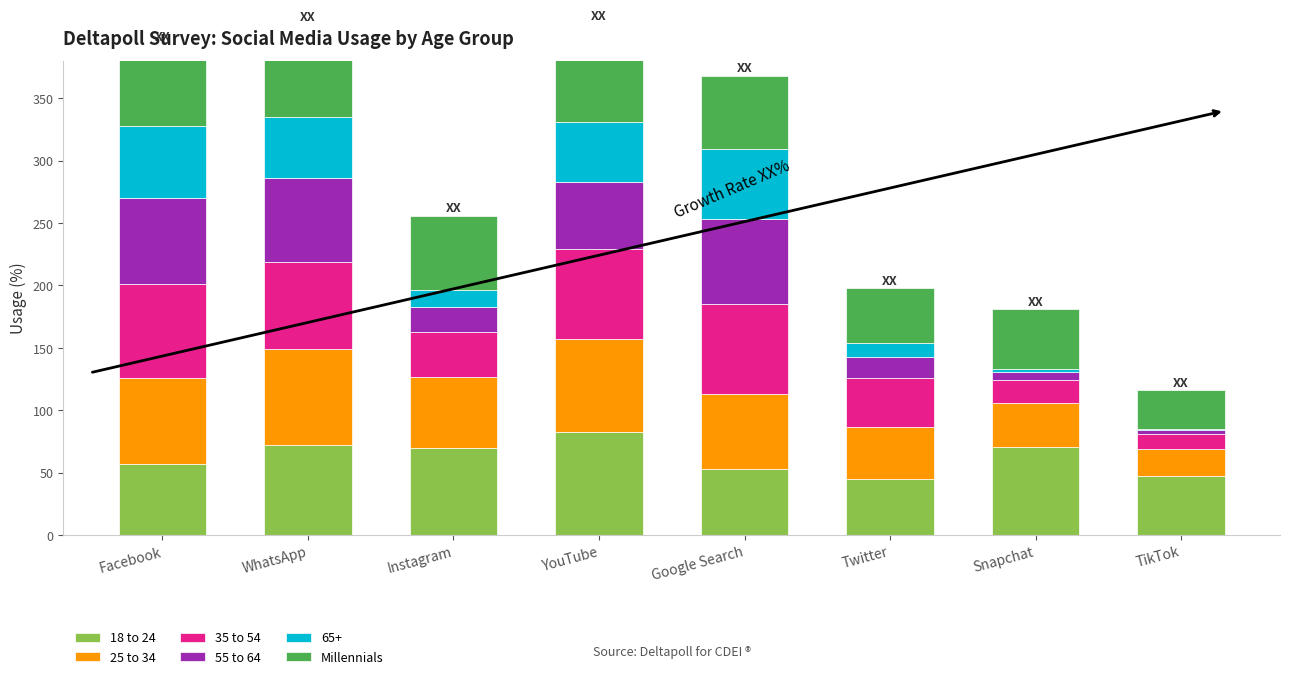

Where does the 18 to 24 series first go above 70?

WhatsApp